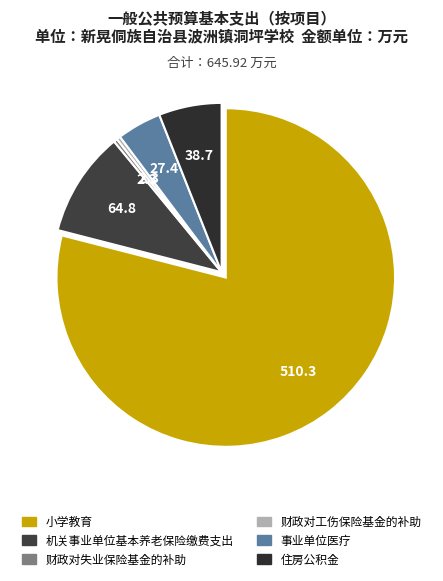

How many segments does this pie chart have?

6